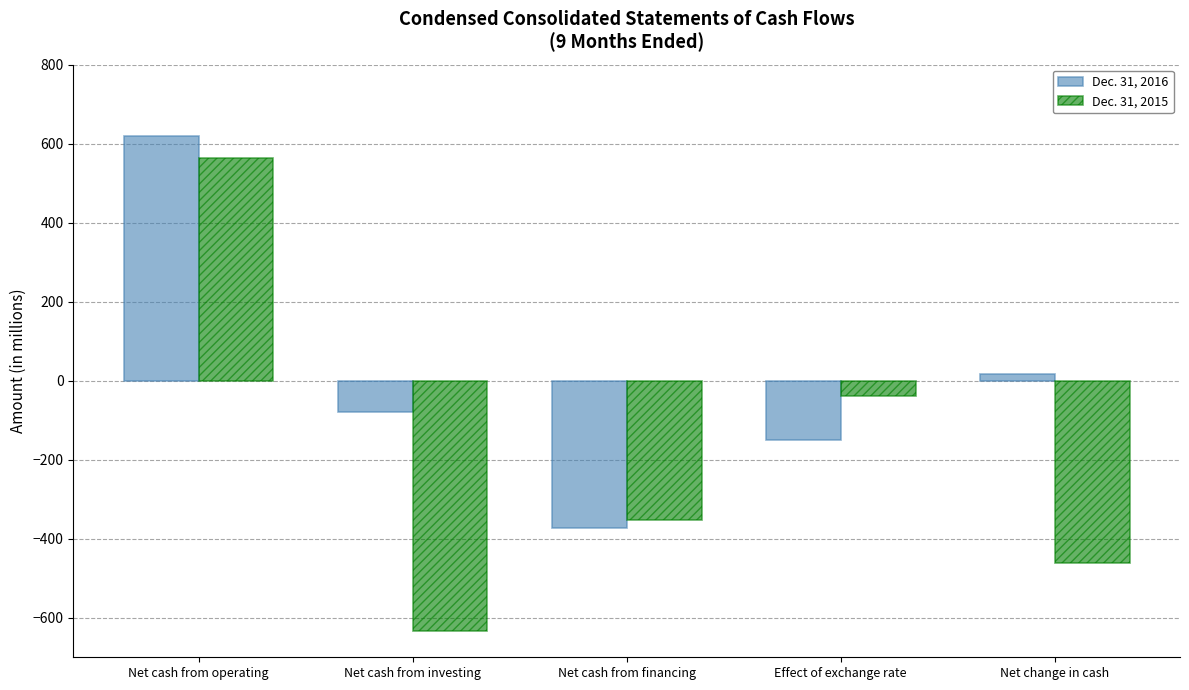

What is the total value across all series at Net cash from investing?

-713